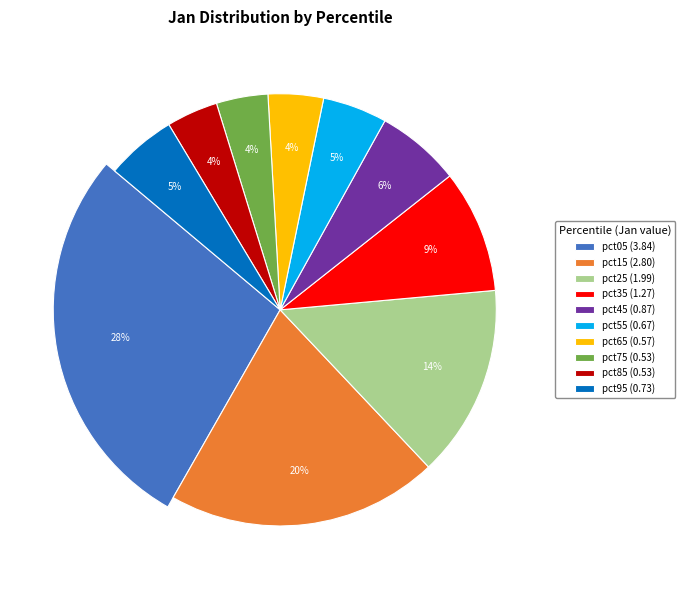

Combined, what portion of the pie is pct75 and pct45?

10.2%